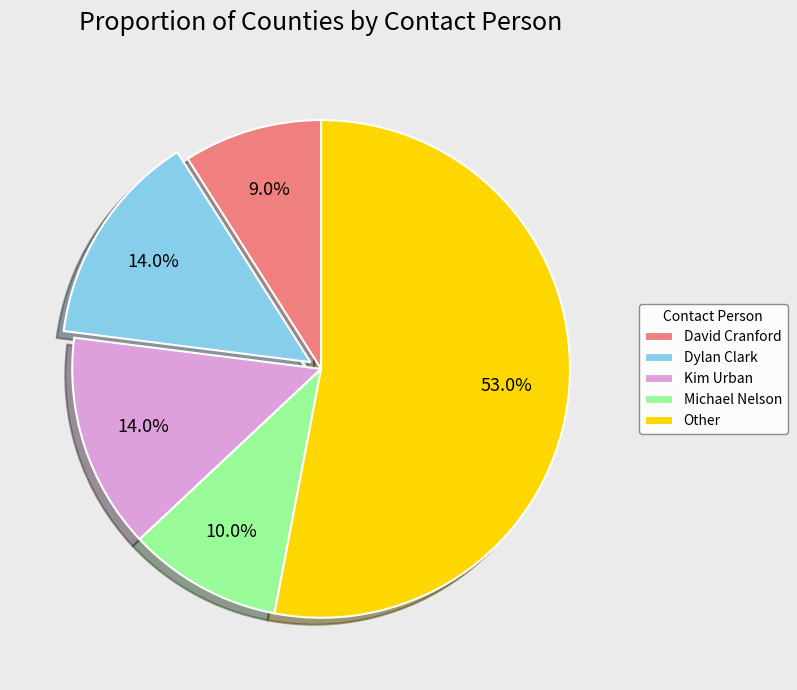

Which slice represents more than half of the pie?

Other